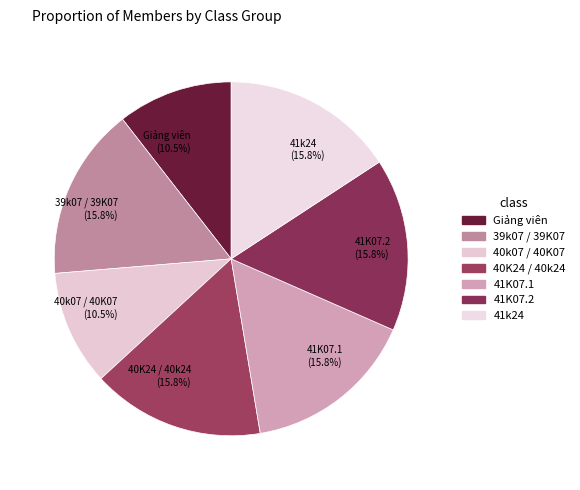

Is there a majority slice in this chart?

No